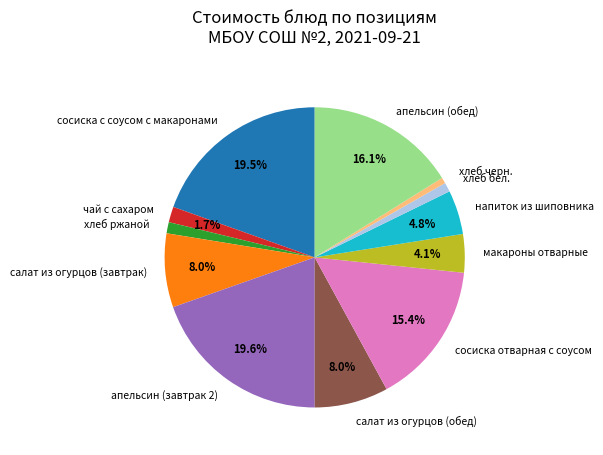

Between сосиска отварная с соусом and хлеб черн., which is larger?

сосиска отварная с соусом